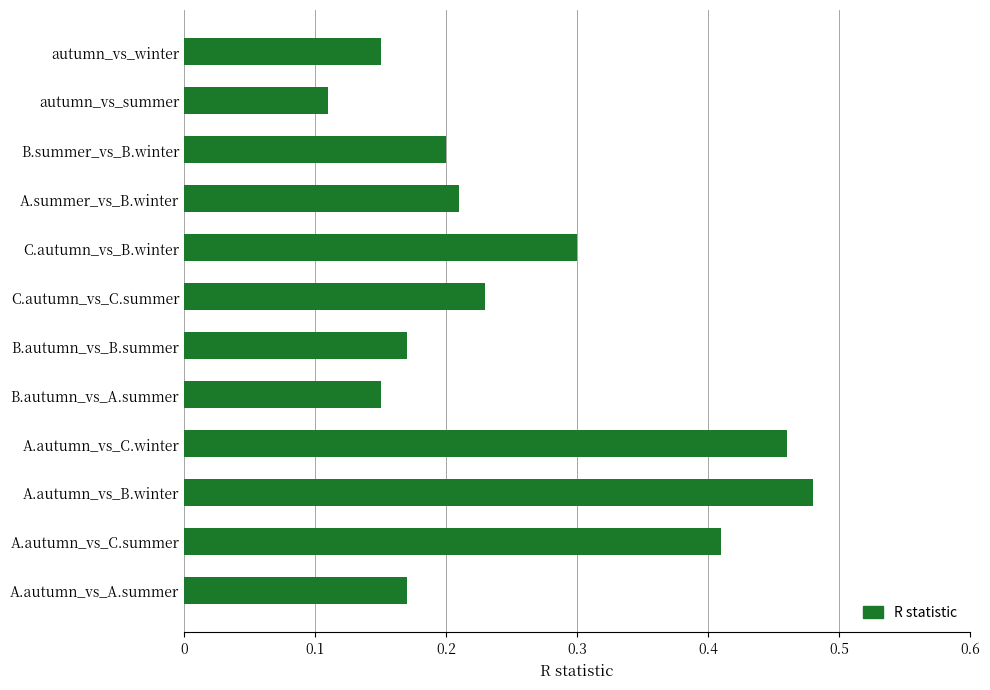

At which label is the value closest to 0?

autumn_vs_summer